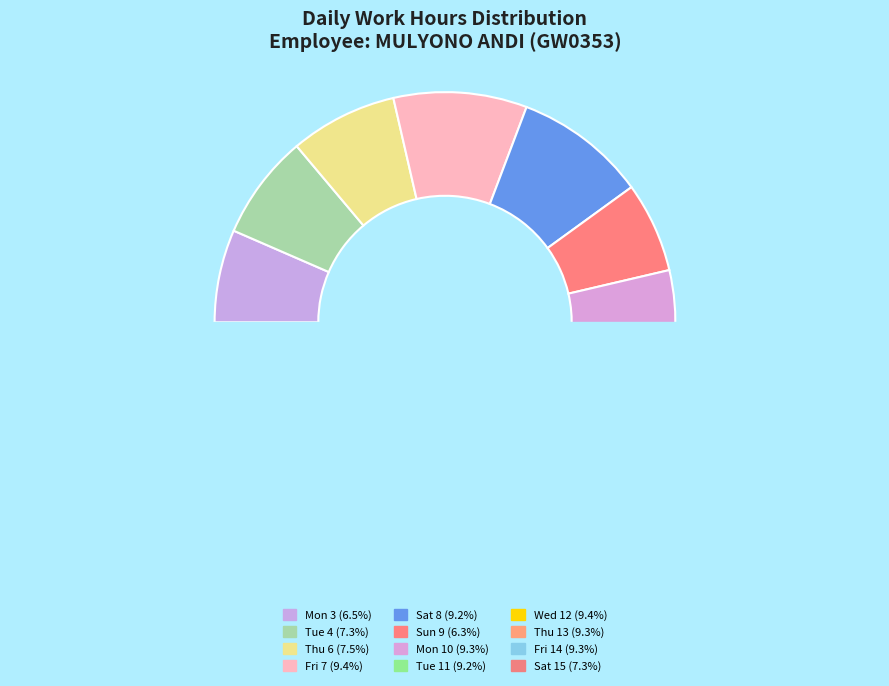

What is the smallest slice in the pie chart?

Sun 9